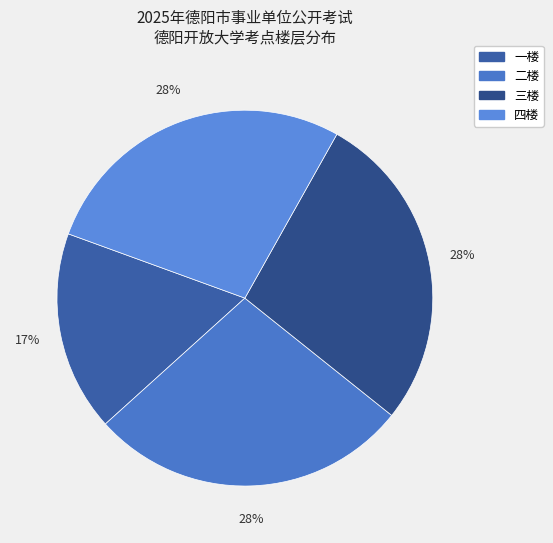

Combined, do 三楼 and 四楼 account for over 50%?

Yes